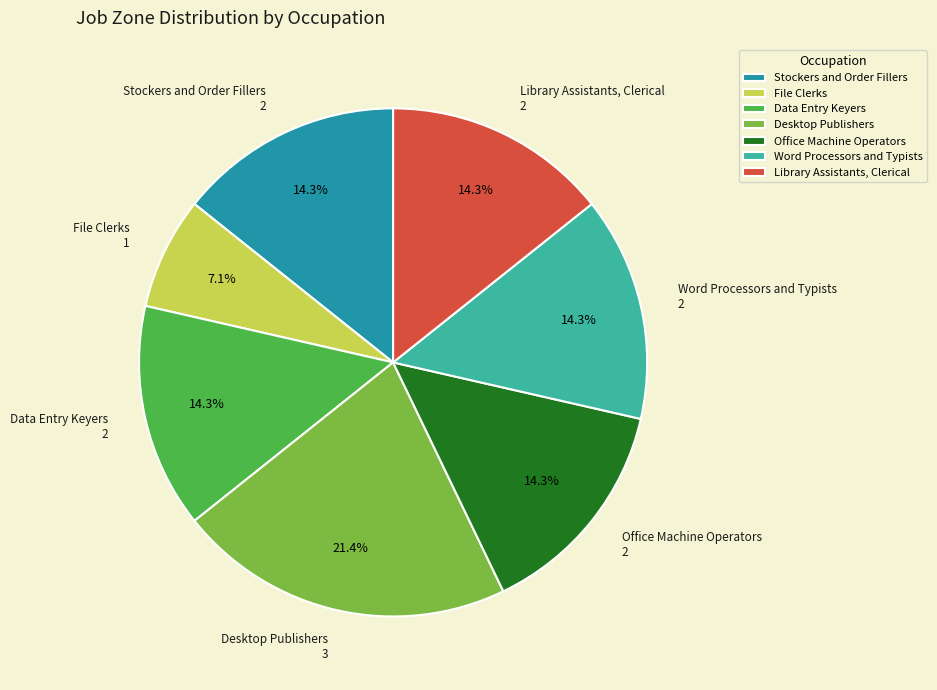

Count the number of slices in the pie.

7